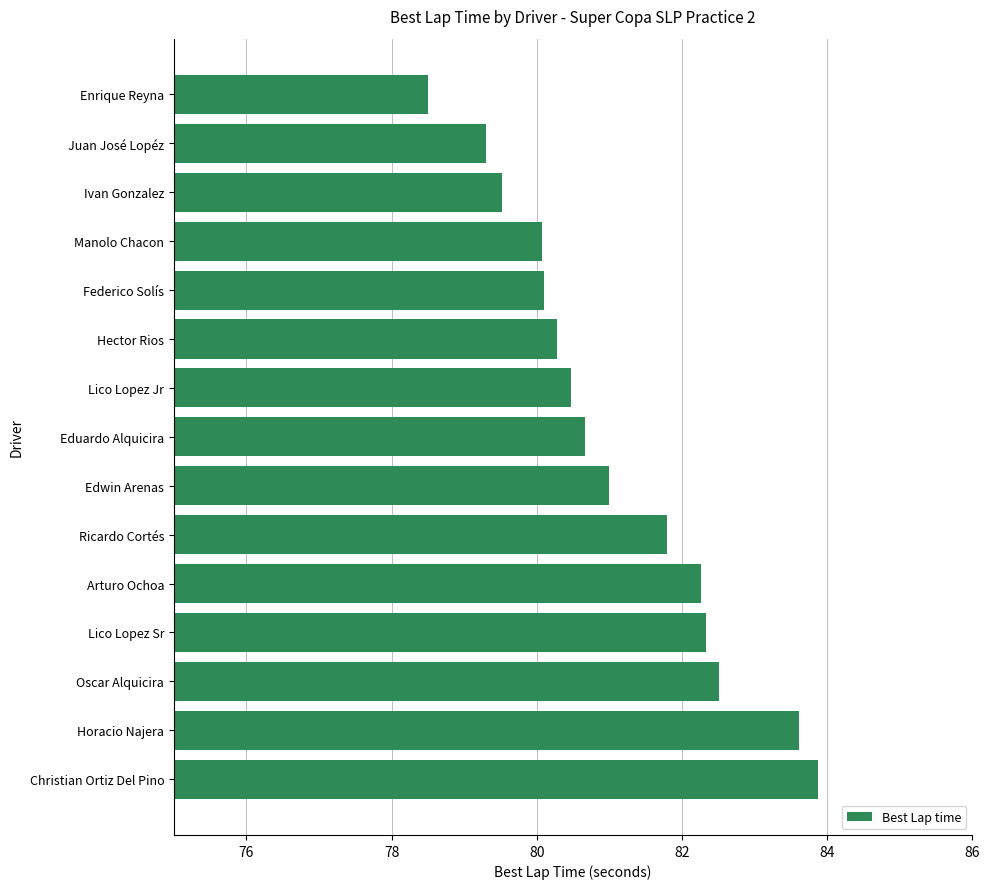

The value at Ivan Gonzalez is 27.3. True or false?

False